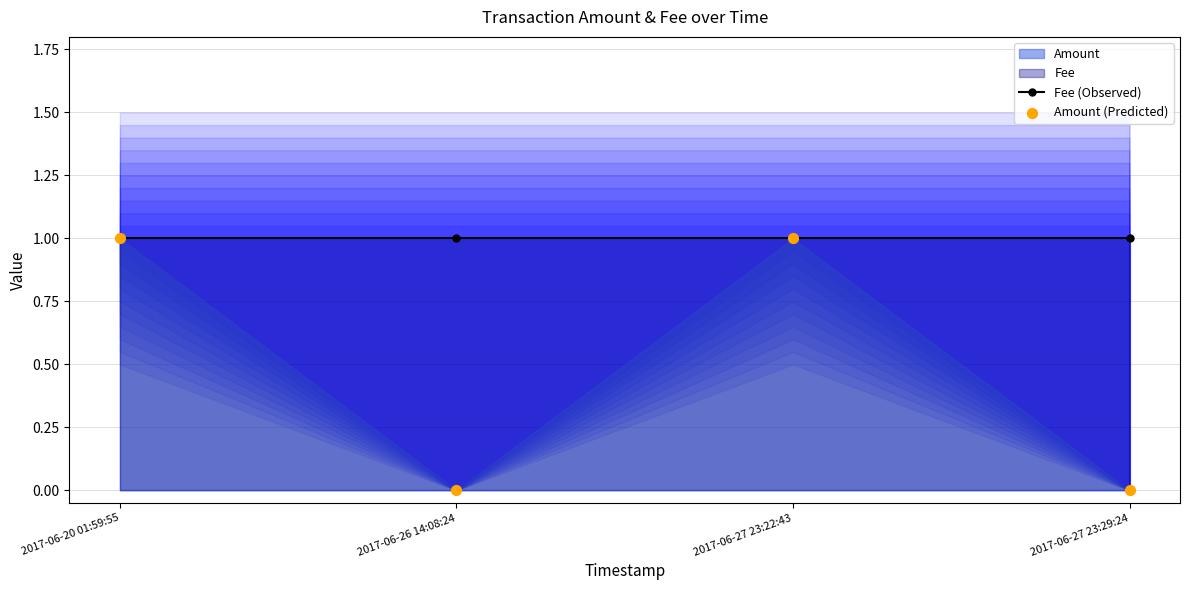

Which series has the largest Y range (max minus min)?

Amount (Predicted)